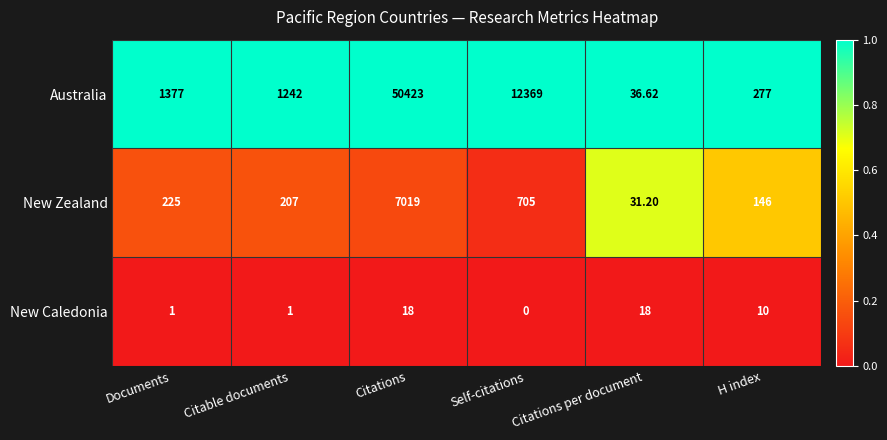

Which series has the largest total across all categories?

Australia